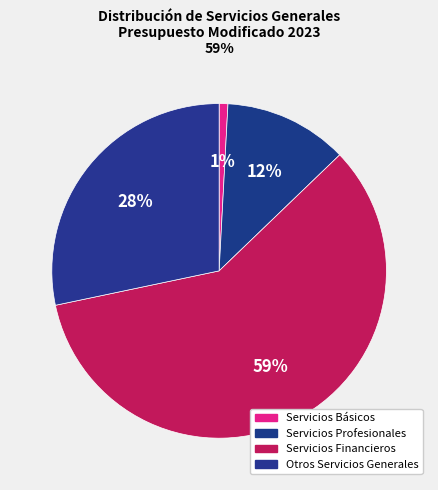

True or false: Servicios Financieros accounts for 51% of the total.

False